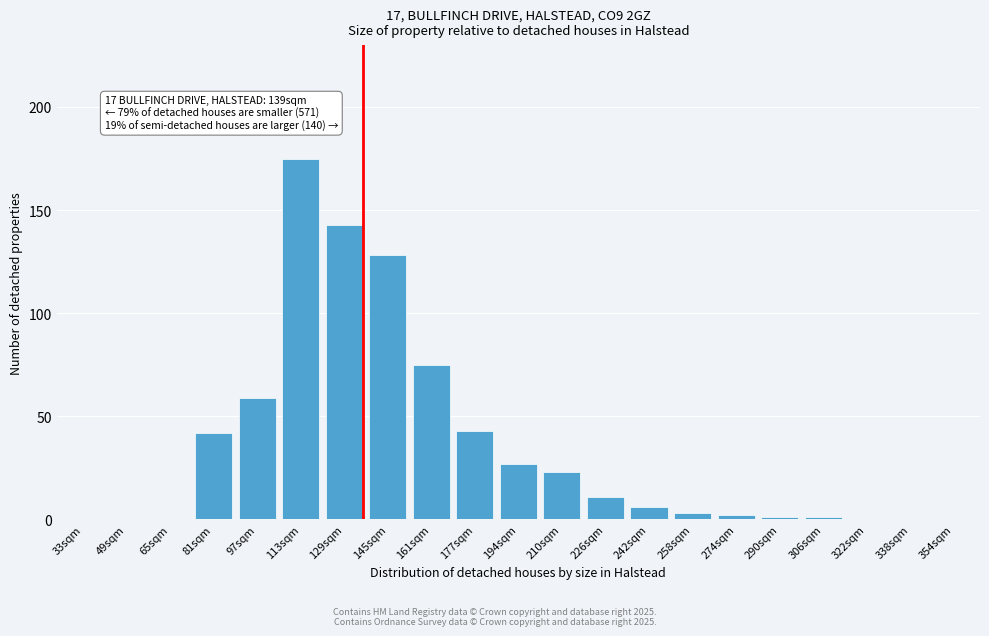

Reading left to right, what are all the values shown in this chart?

33sqm=0	49sqm=0	65sqm=0	81sqm=42	97sqm=59	113sqm=175	129sqm=143	145sqm=128	161sqm=75	177sqm=43	194sqm=27	210sqm=23	226sqm=11	242sqm=6	258sqm=3	274sqm=2	290sqm=1	306sqm=1	322sqm=0	338sqm=0	354sqm=0